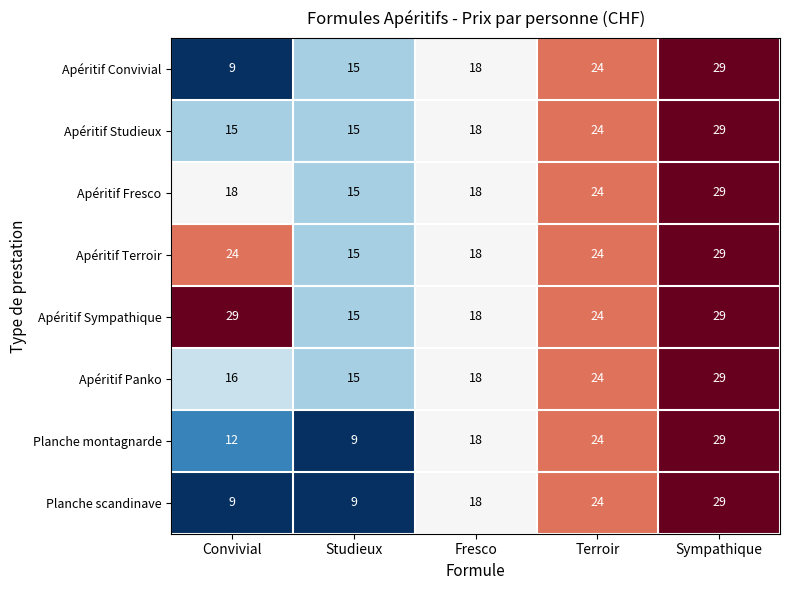

What is the sum of all Apéritif Panko values?

102